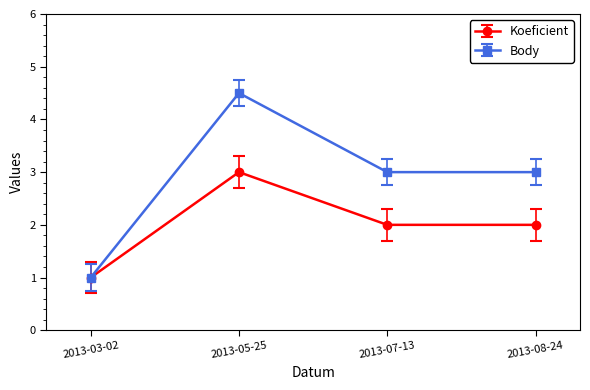

Rank the series by their maximum value, from highest to lowest.

Body, Koeficient